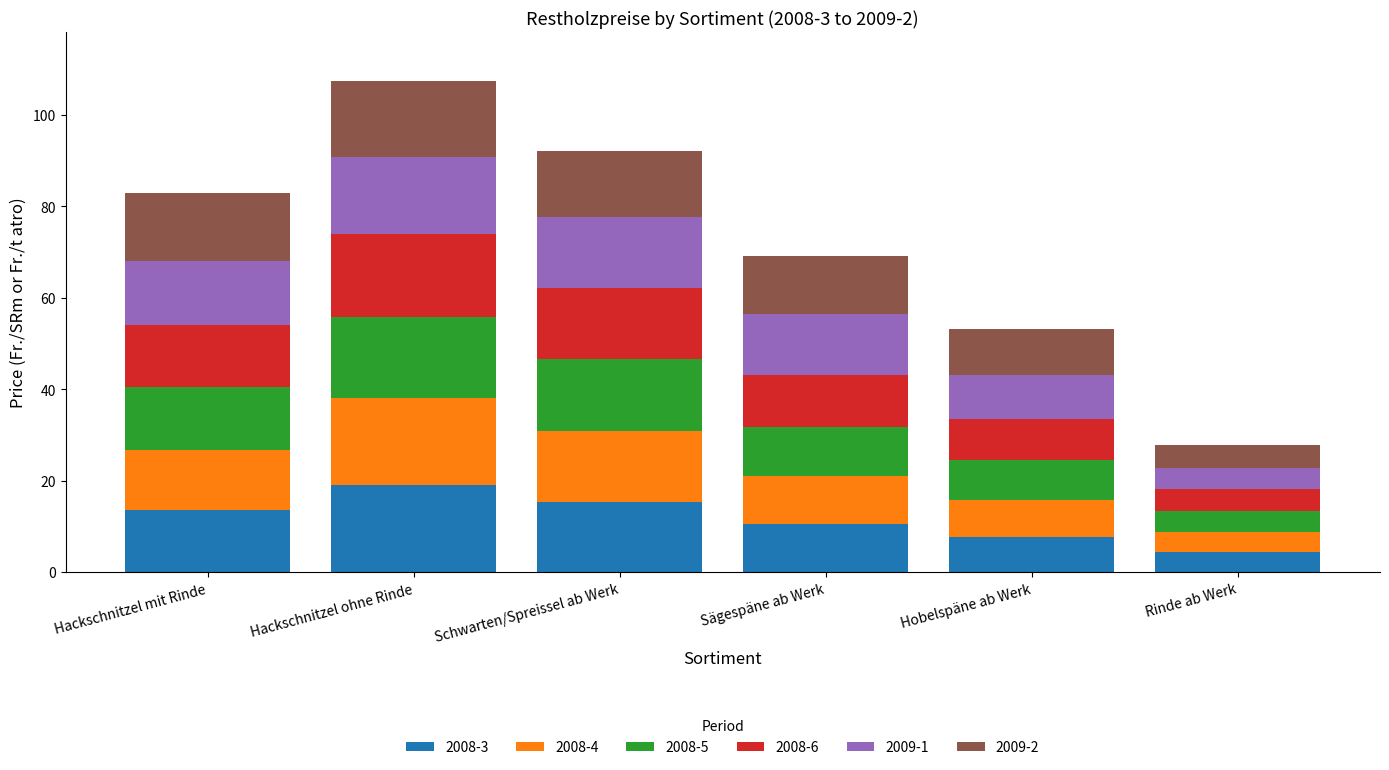

At which category is the sum across all series the highest?

Hackschnitzel ohne Rinde